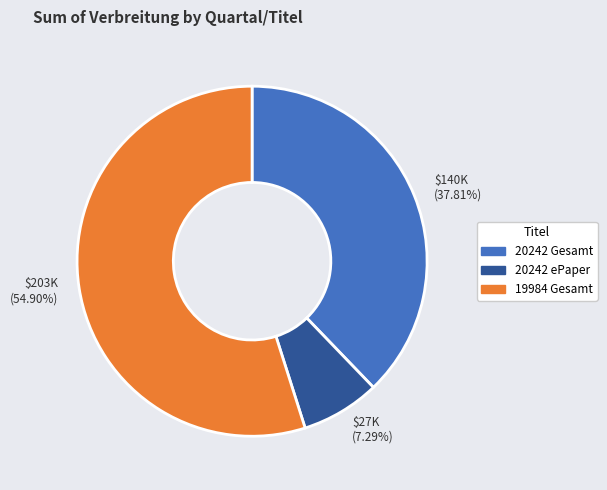

What is the smallest slice in the pie chart?

$27K (7.29%)